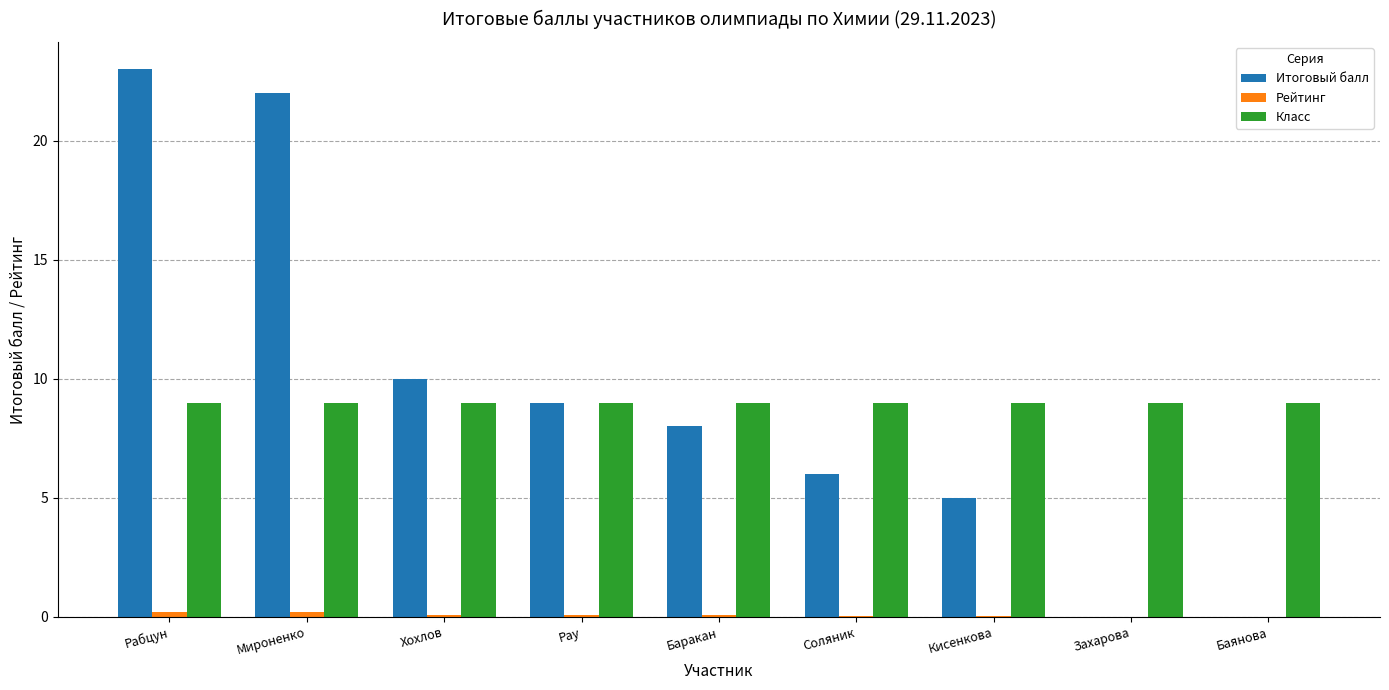

What is the difference between the Итоговый балл values at Захарова and Кисенкова?

5.0